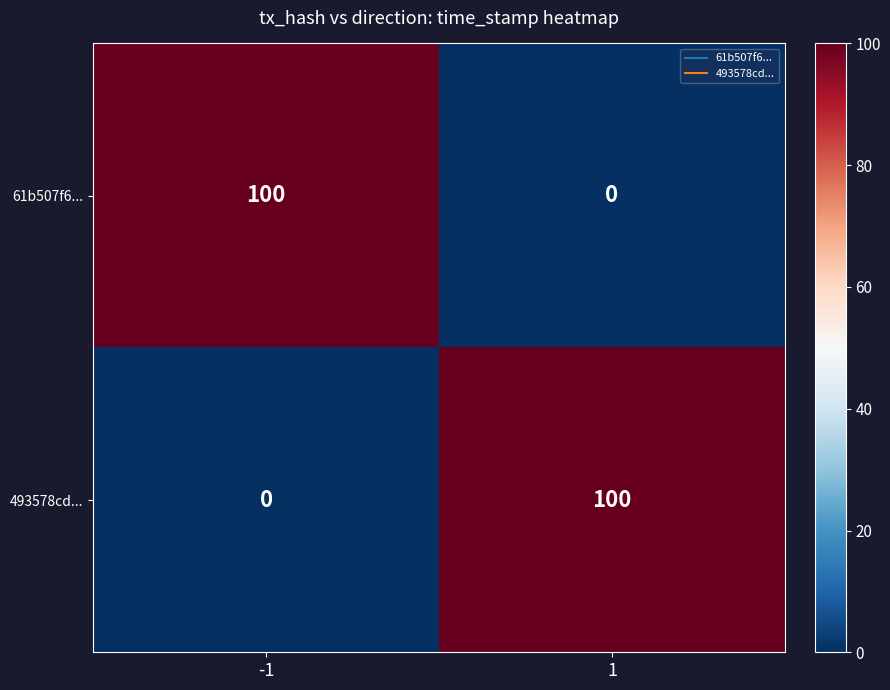

What value does the 493578cd... series have at 1?

100